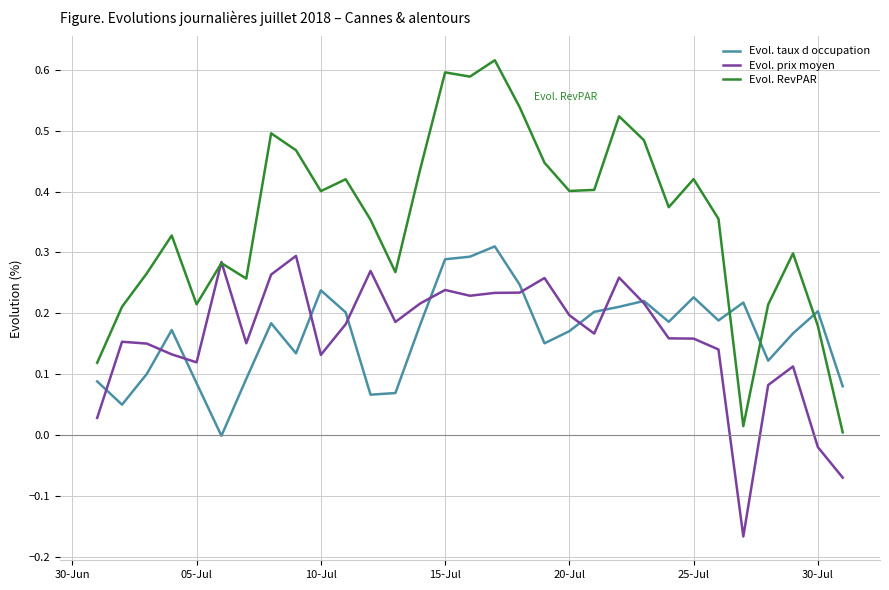

Which series has the largest total across all categories?

Evol. RevPAR